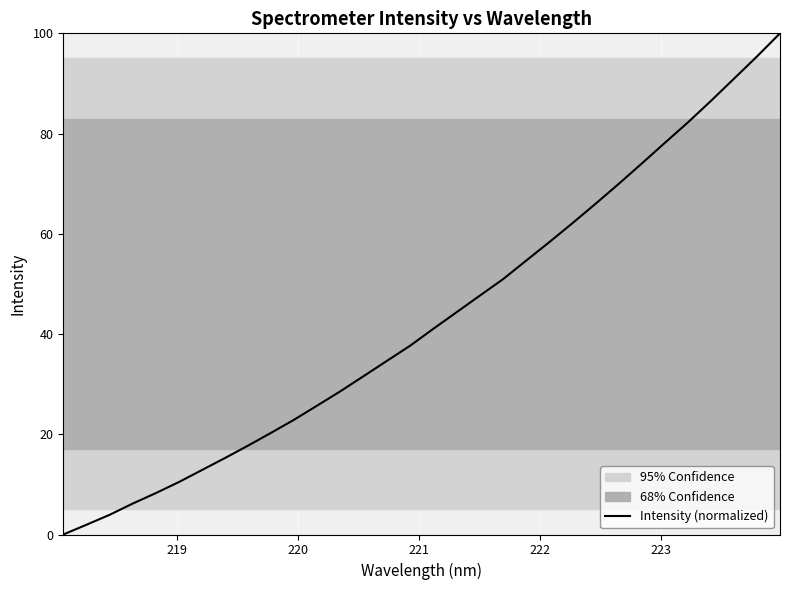

What is the maximum value for Intensity (normalized)?

100.0